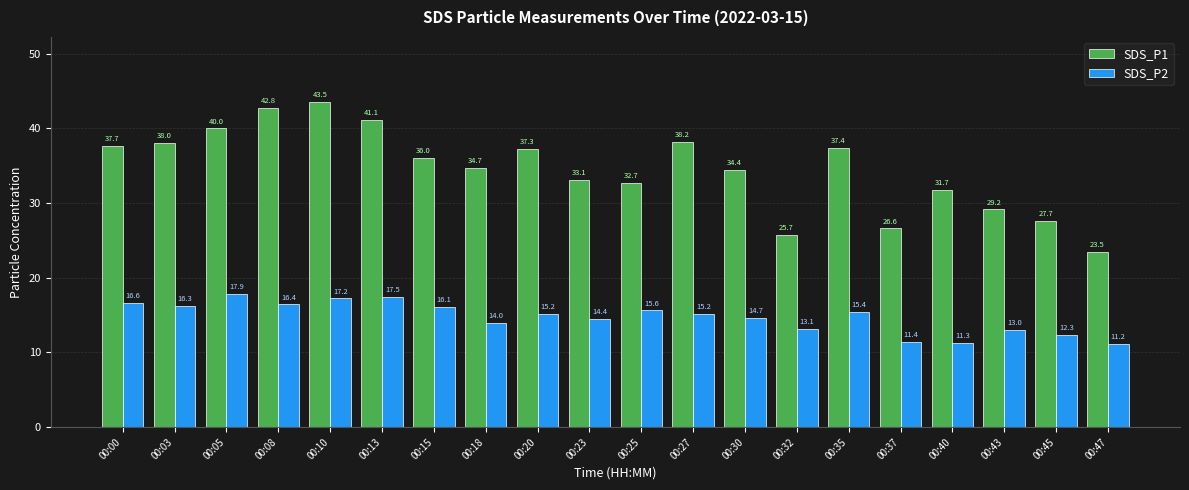

What value does the SDS_P1 series have at 00:18?

34.7